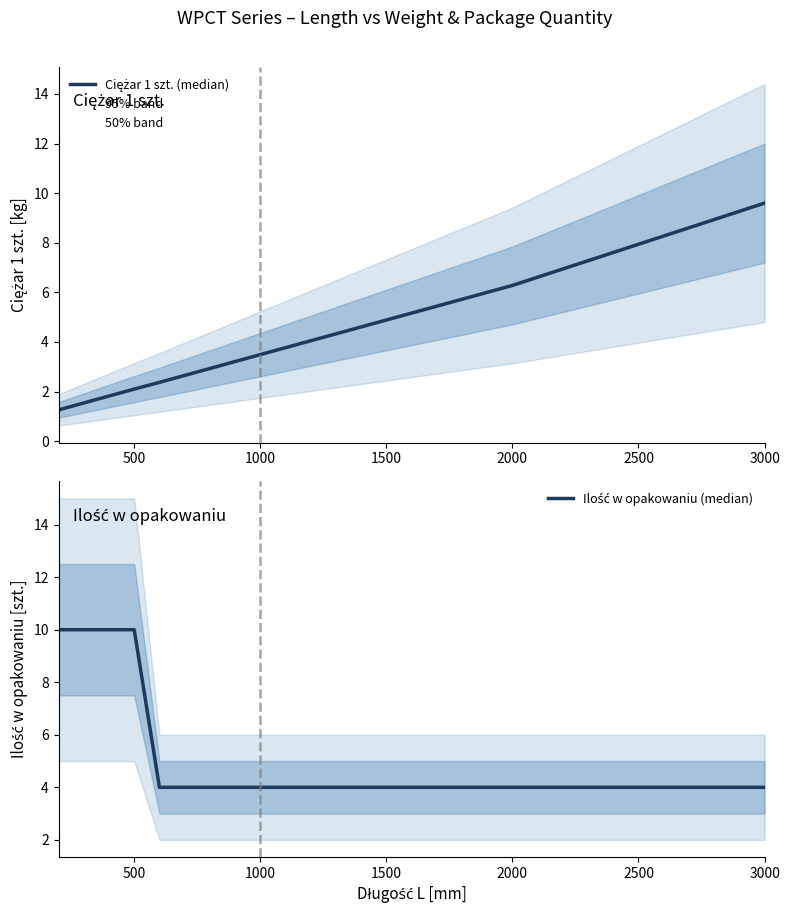

Is the value of Ciężar 1 szt. (median) at 9 greater than the value of Ilość w opakowaniu (median) at 7?

Yes